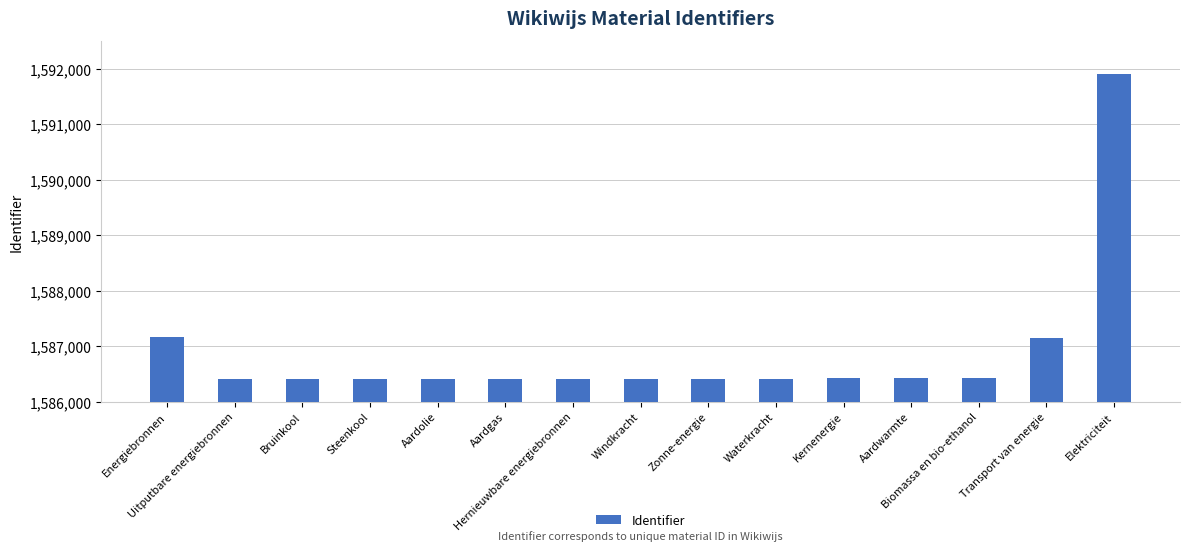

What is the change in value from Energiebronnen to Waterkracht?

-747